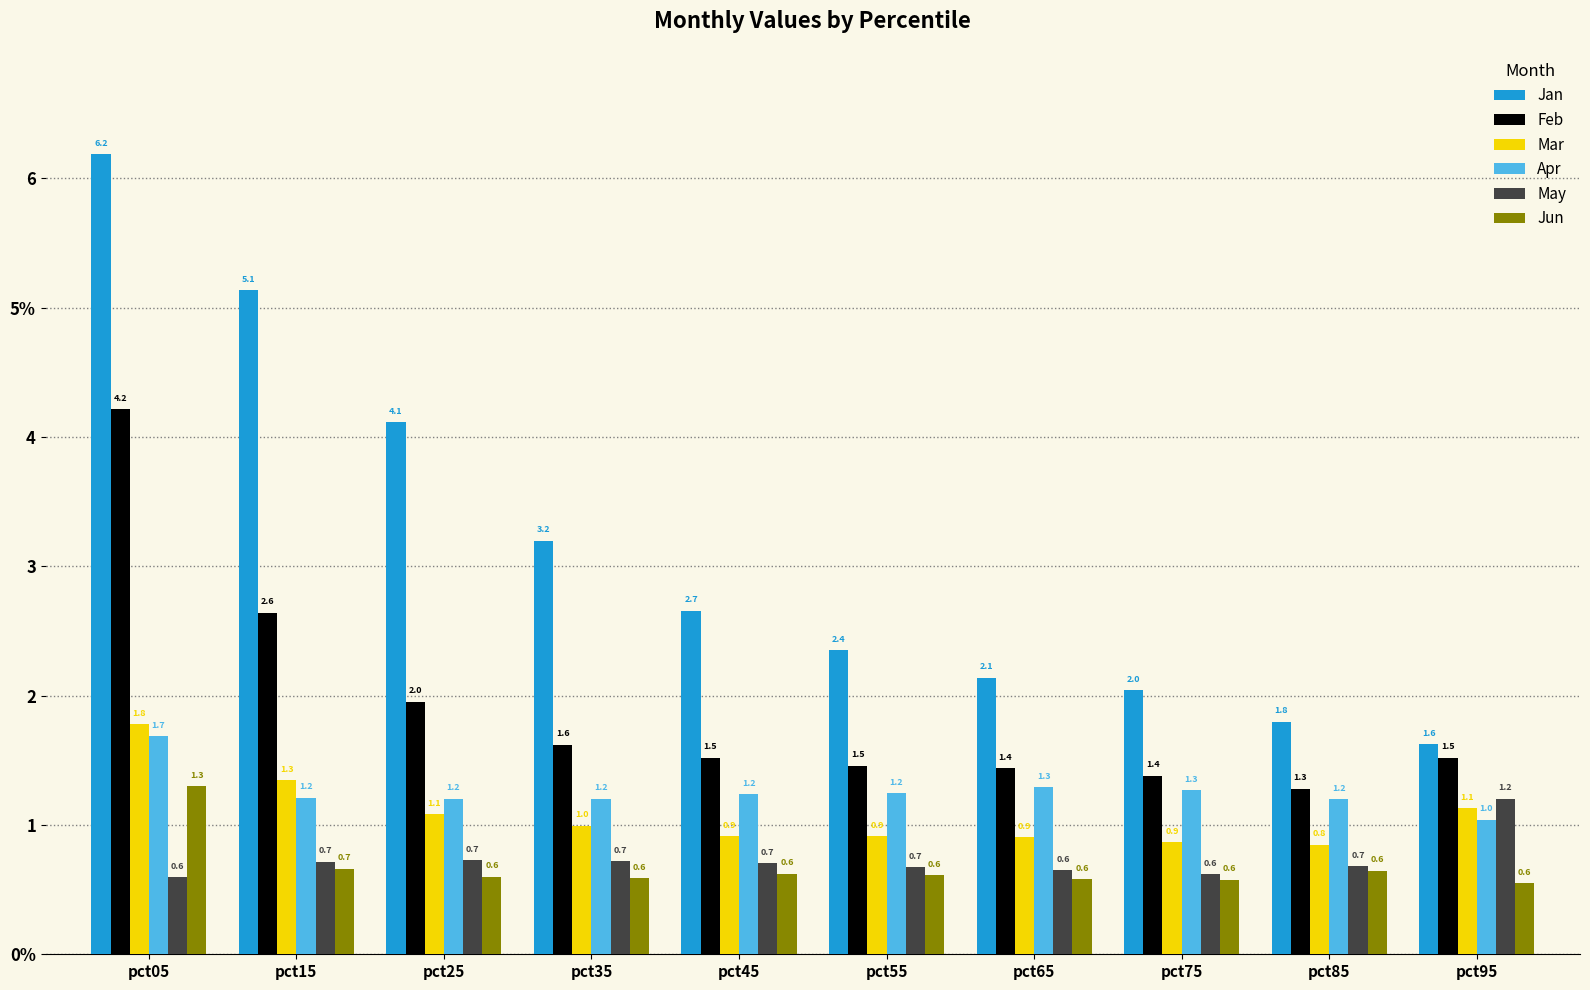

Rank the series at pct65 from highest to lowest value.

Jan, Feb, Apr, Mar, May, Jun